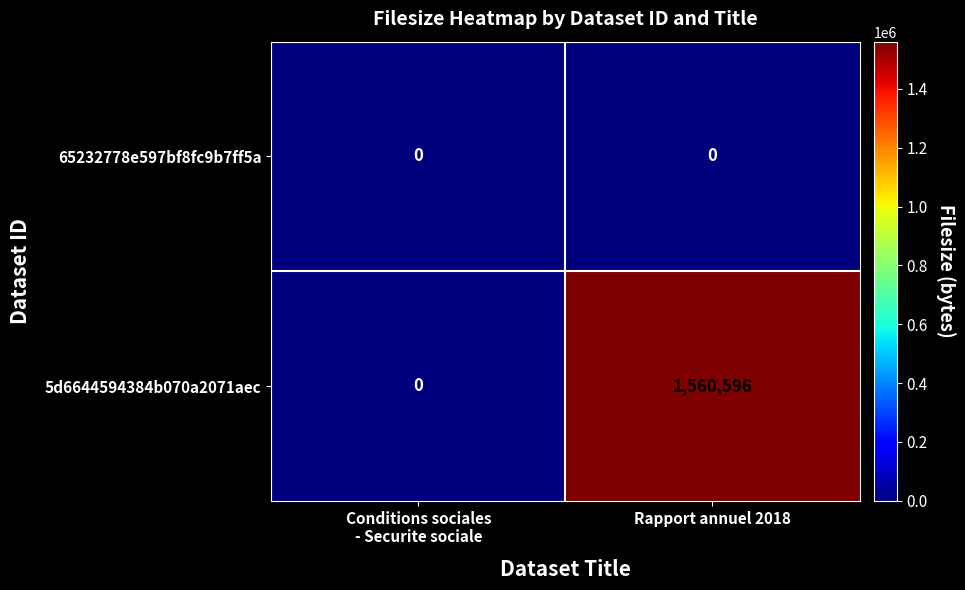

Which series has the widest spread of values?

5d6644594384b070a2071aec